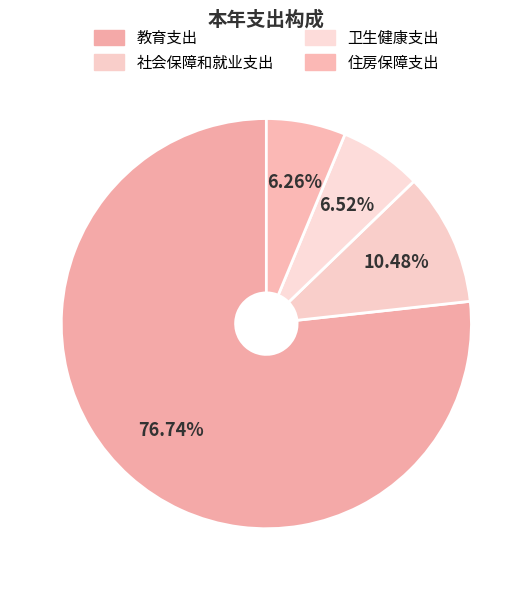

Which slice is the smallest?

住房保障支出